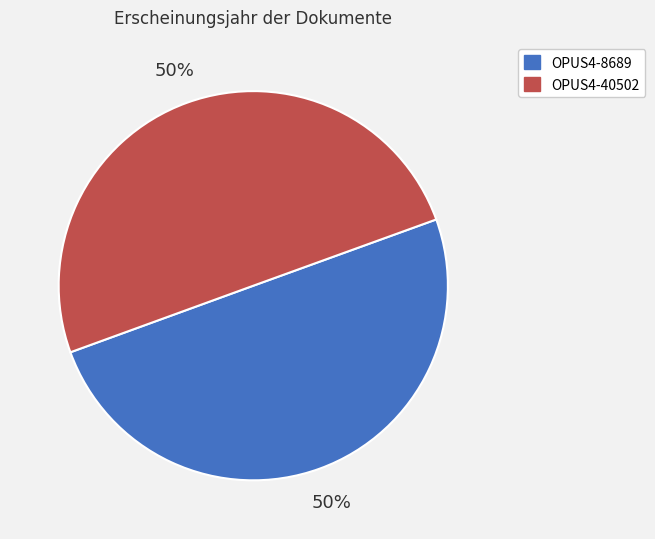

True or false: OPUS4-8689 accounts for 50% of the total.

True